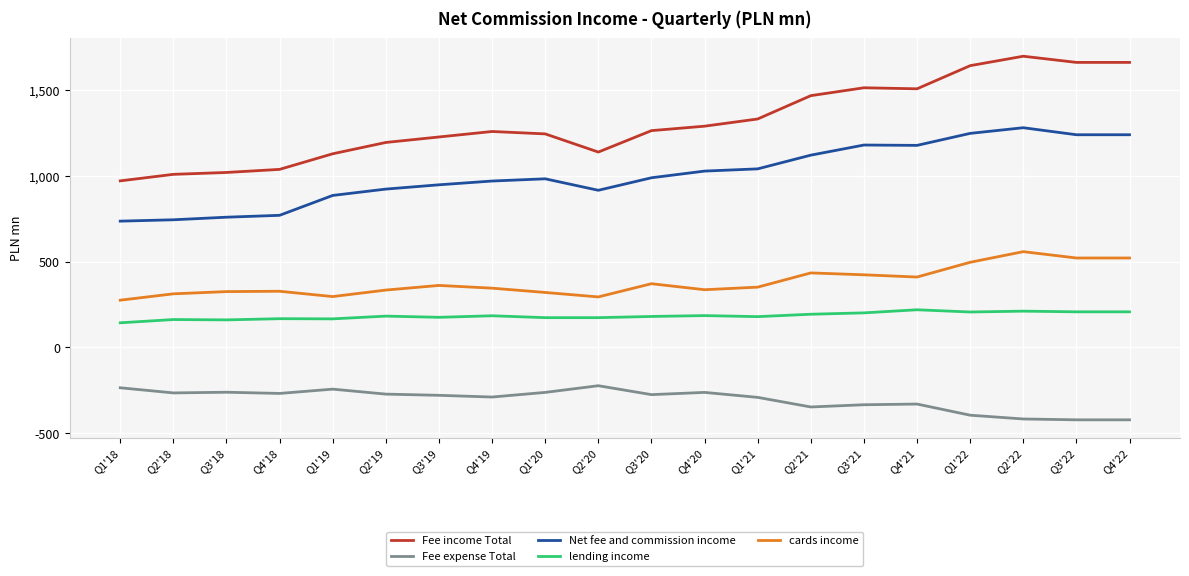

In cards income, how many points are higher than both neighbors (excluding endpoints)?

5